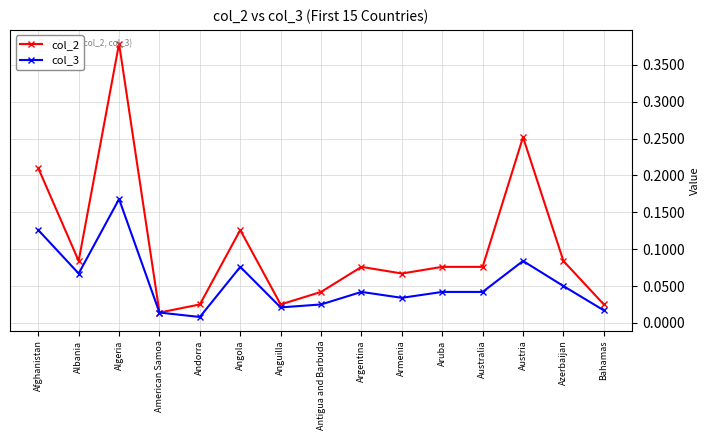

What position from the right is American Samoa?

12